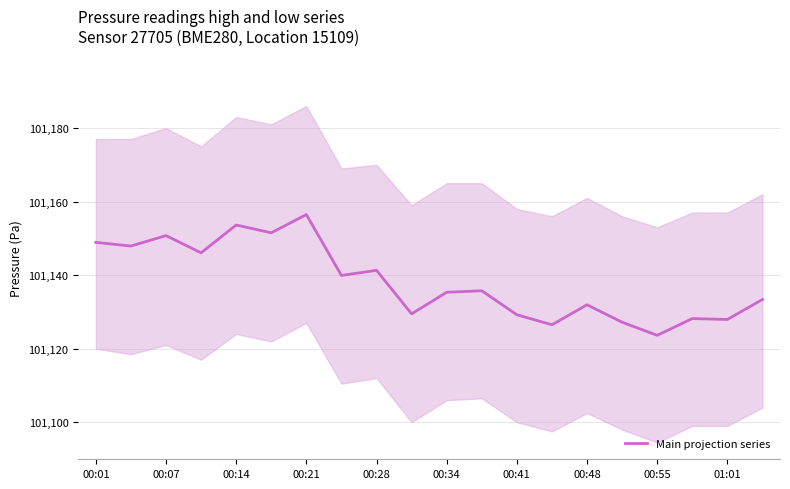

Does the chart display data point markers on the line(s)?

No